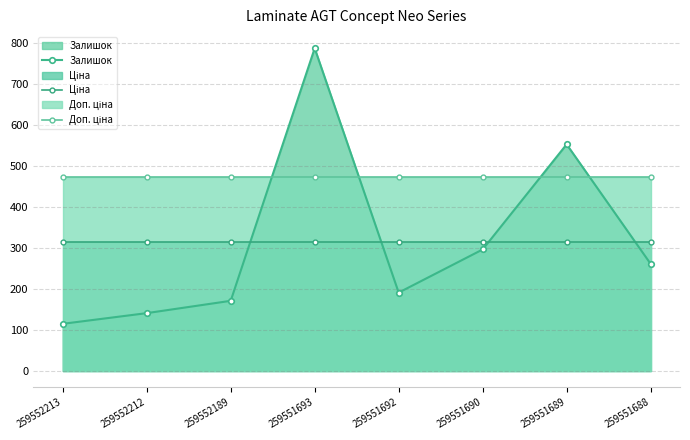

Which has a higher value, 259552213 or 259551690?

259551690